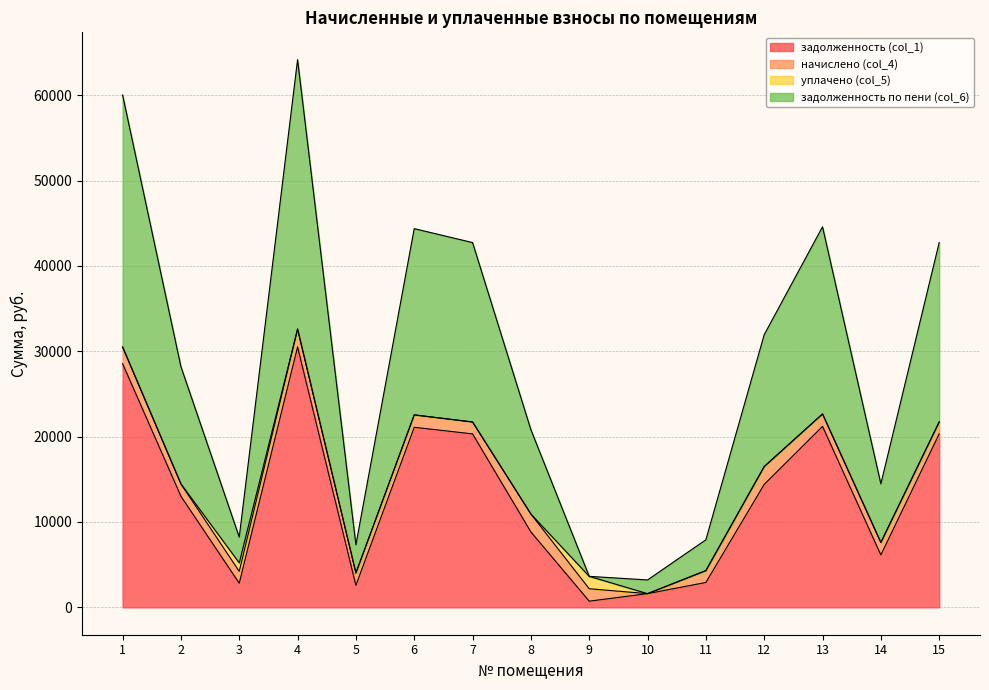

What are all the series names shown in the legend?

задолженность (col_1), начислено (col_4), уплачено (col_5), задолженность по пени (col_6)